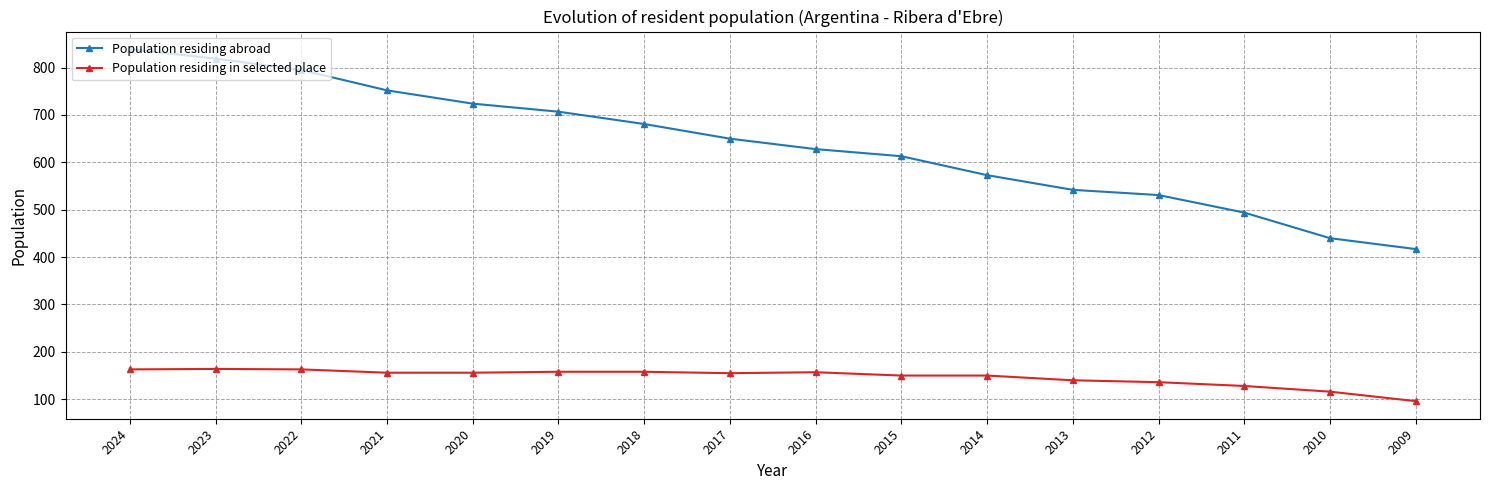

True or false: Population residing abroad and Population residing in selected place cross at least once.

False